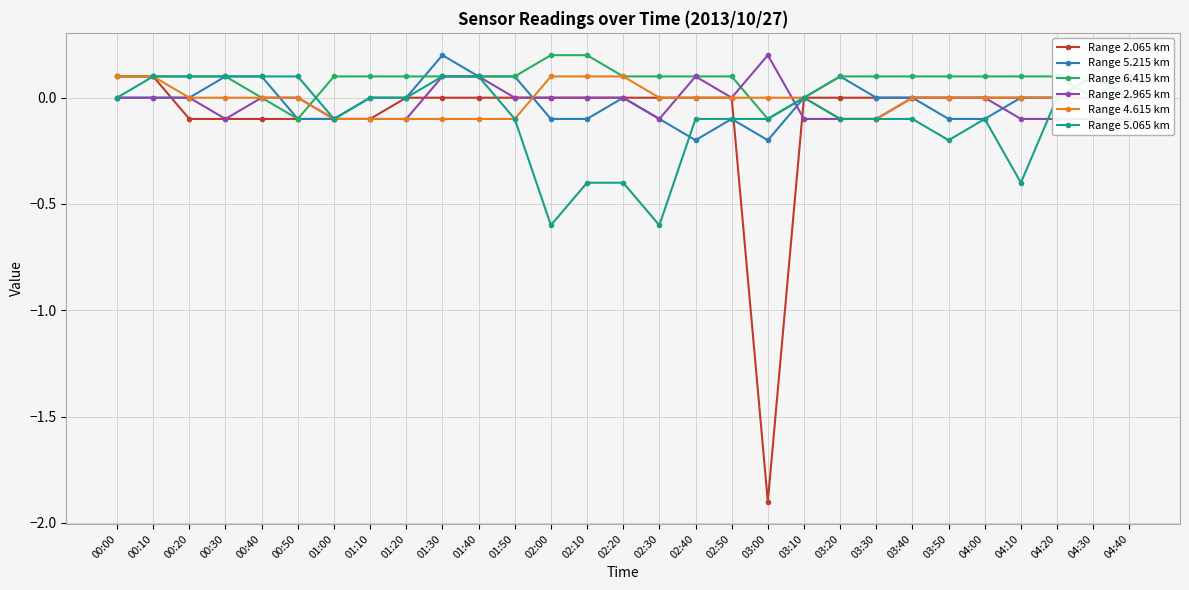

The Range 2.065 km series shows -0.0 at 01:10. True or false?

False